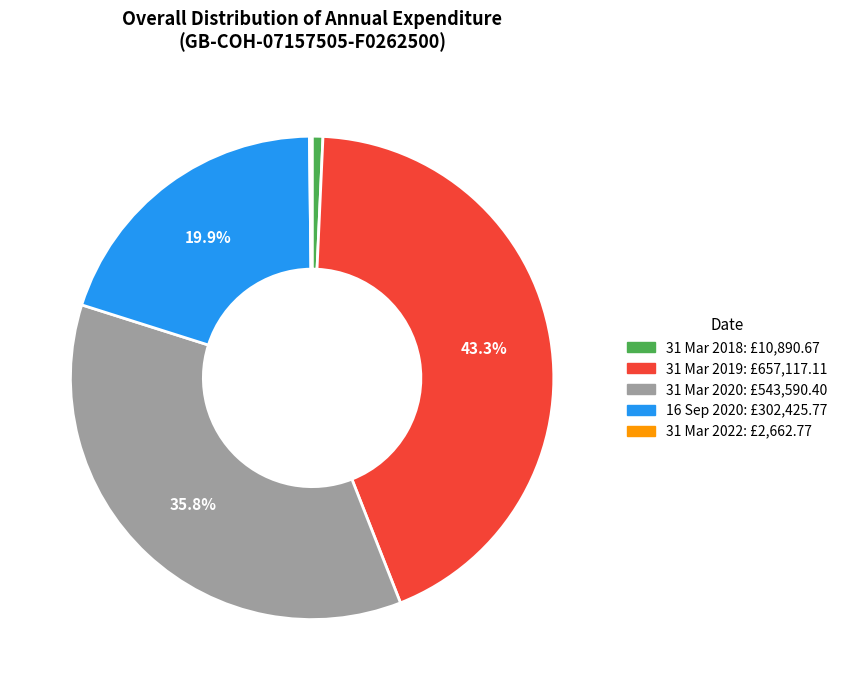

Combined, what portion of the pie is 16 Sep 2020 and 31 Mar 2019?

63.3%